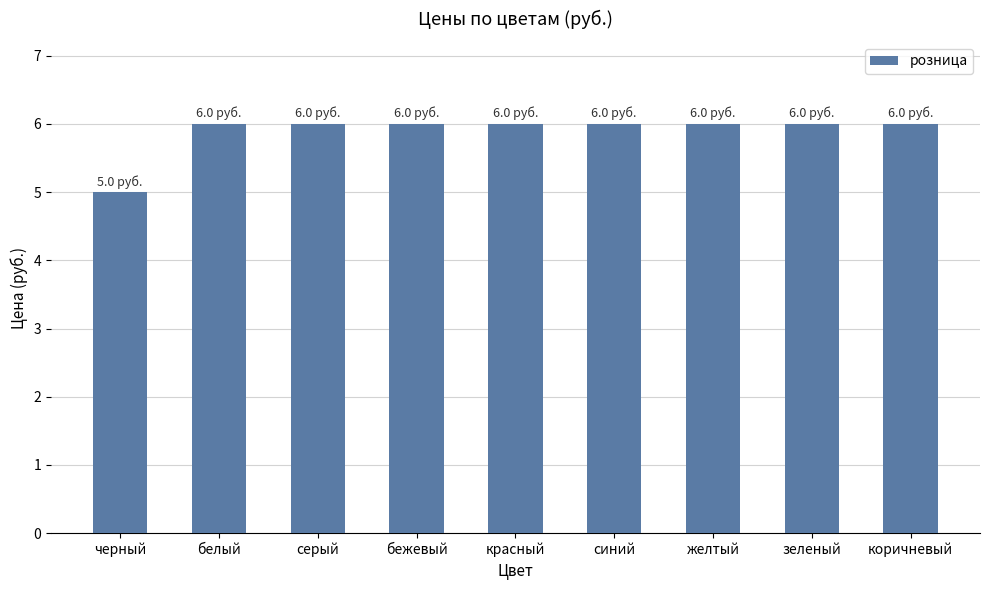

The value at коричневый is 4. True or false?

False